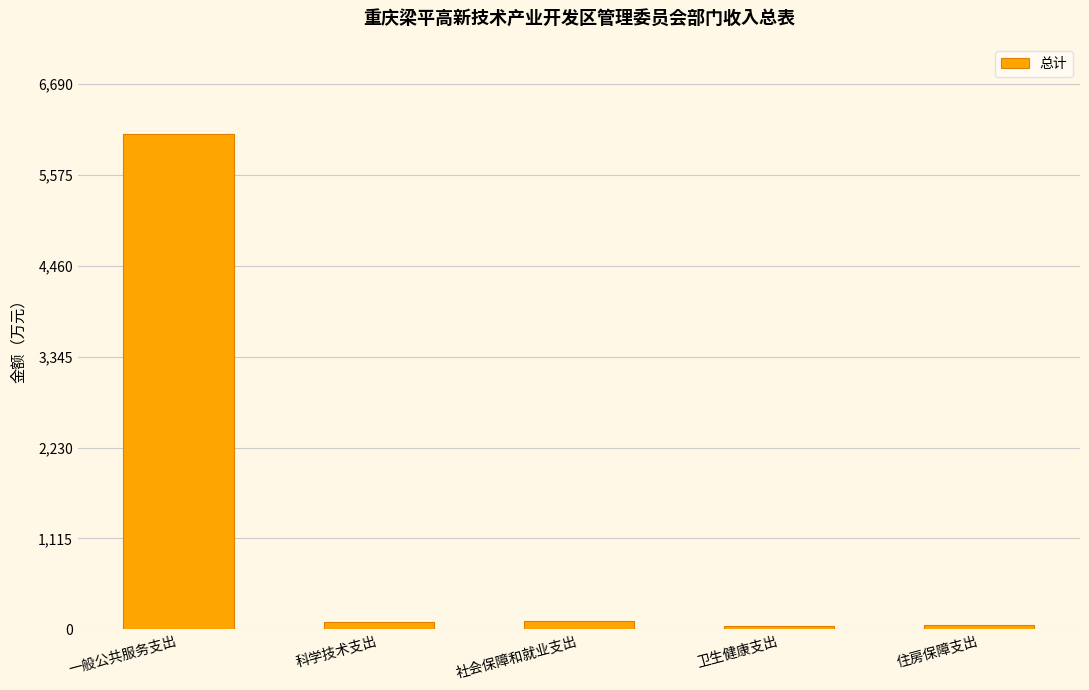

Between 一般公共服务支出 and 卫生健康支出, which is larger?

一般公共服务支出